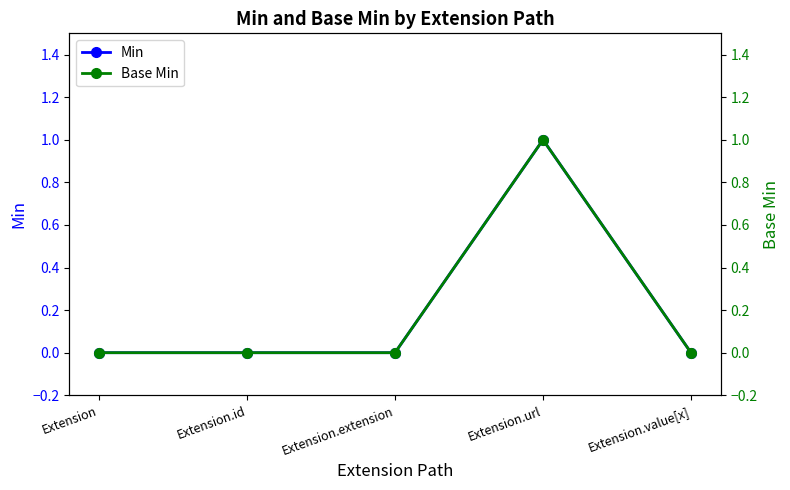

True or false: Min and Base Min intersect in this chart.

False